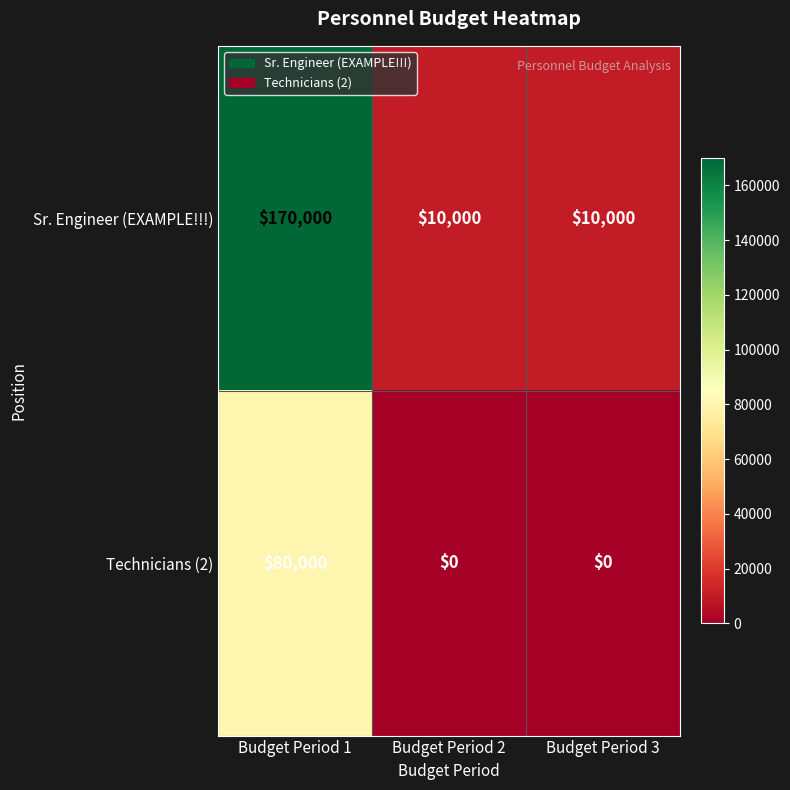

How many data points does each series have?

3